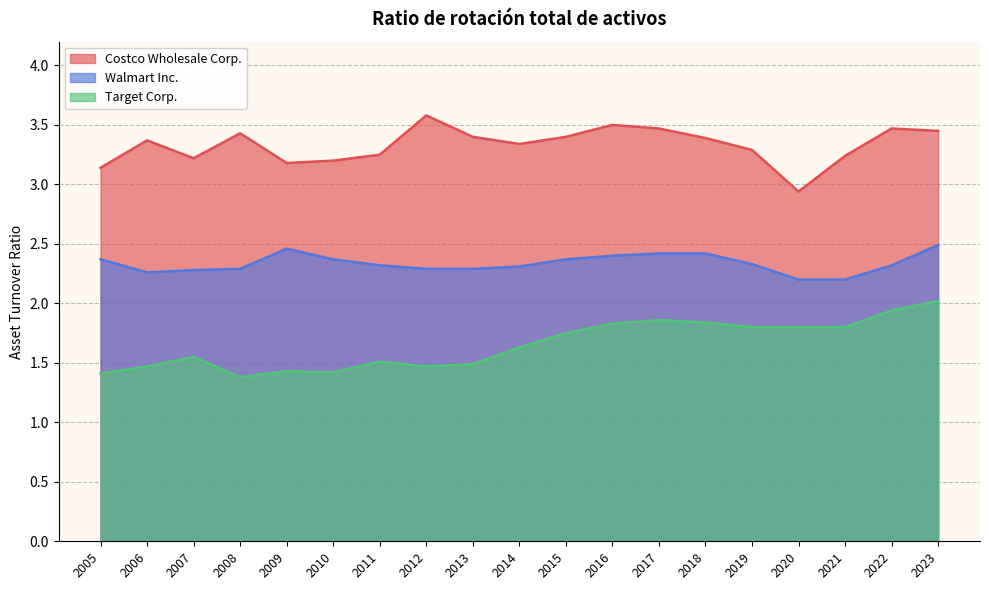

Rank the series by their maximum value, from highest to lowest.

Costco Wholesale Corp., Walmart Inc., Target Corp.